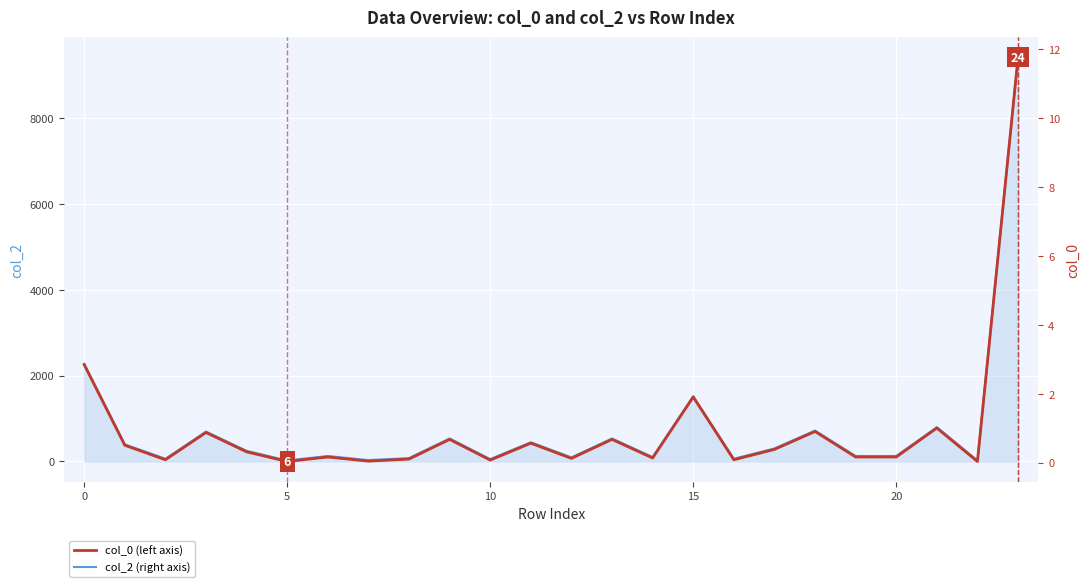

The value of col_0 (left axis) at 23 is 7.8. True or false?

False